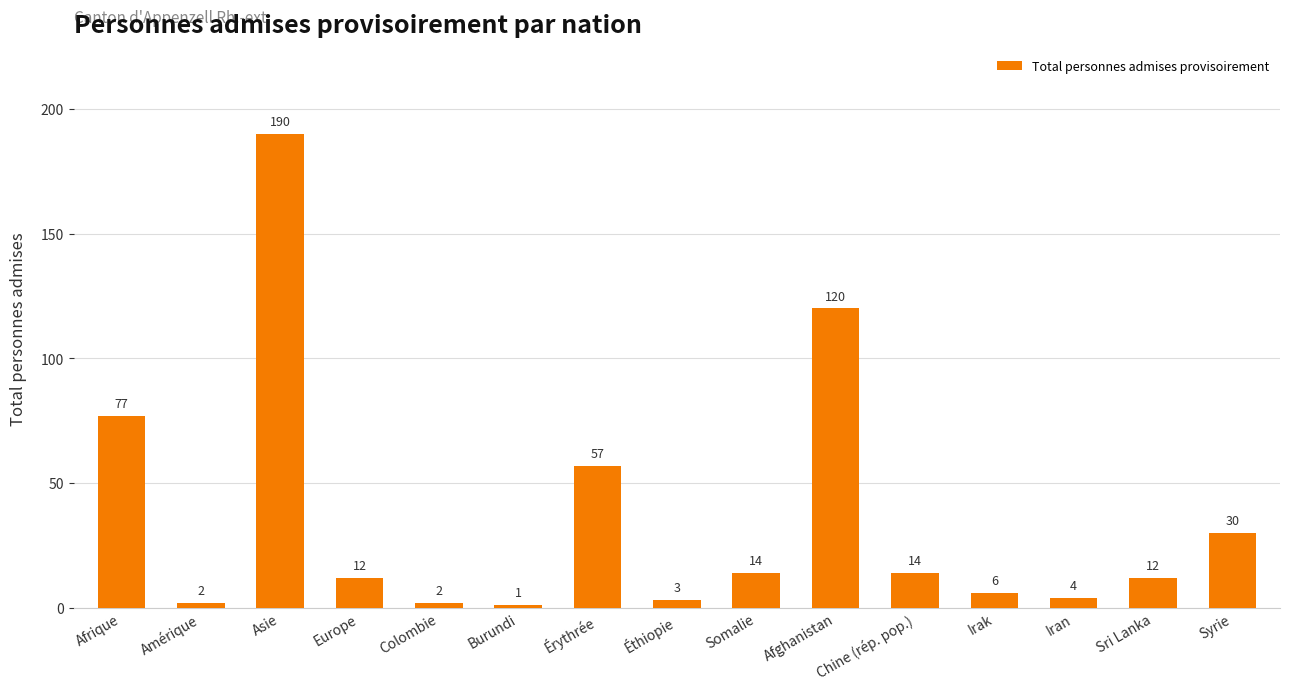

What is the difference between the values at Afrique and Syrie?

47